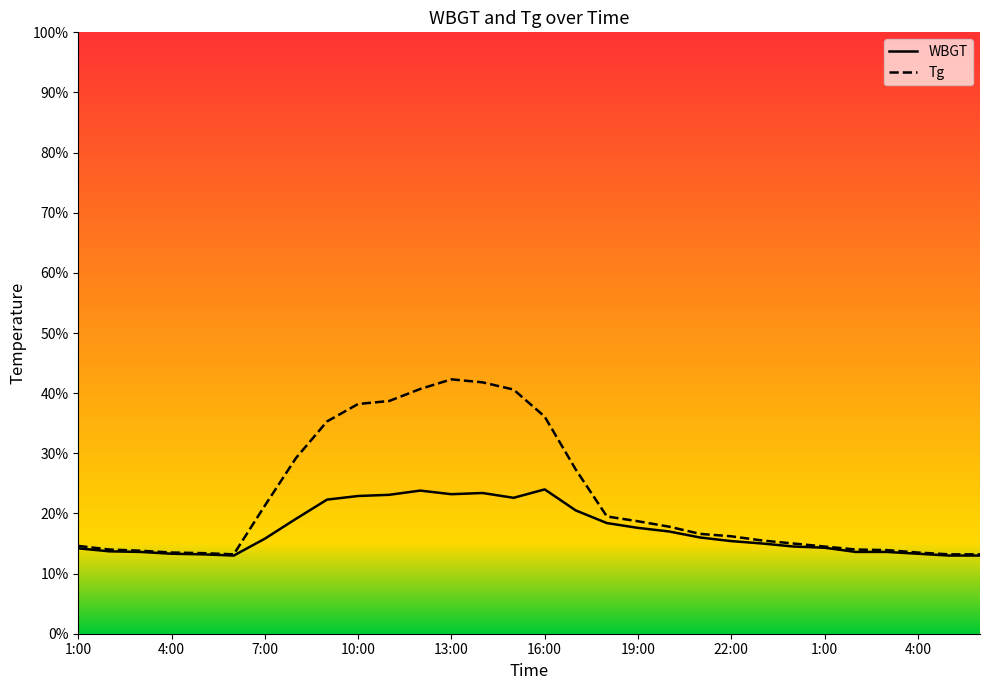

Rank the series by their maximum value, from highest to lowest.

Tg, WBGT